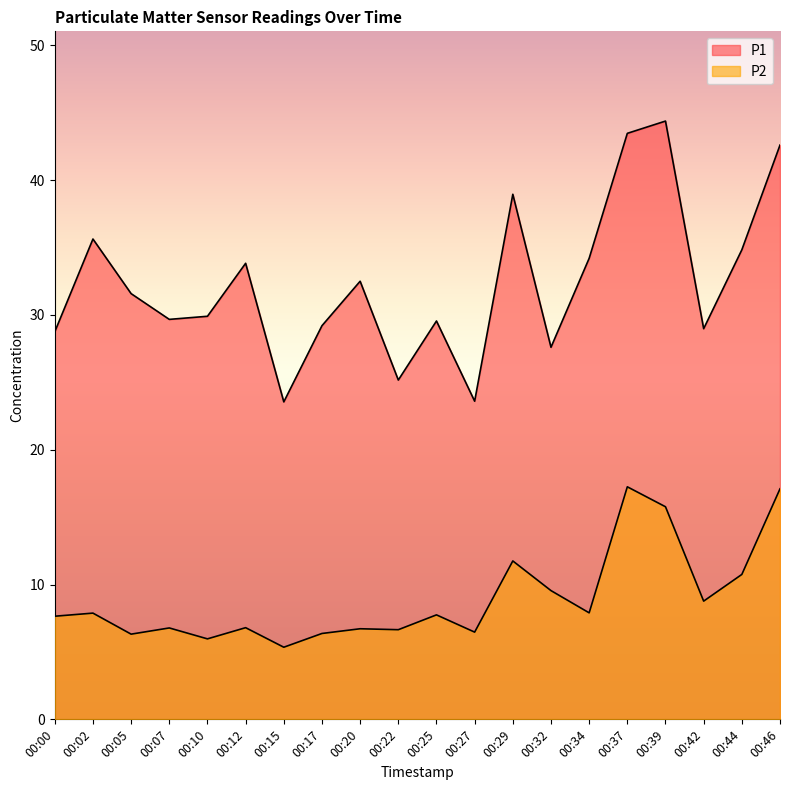

Reading left to right, transcribe all the data shown in this chart.

P1: 28.8	35.6	31.6	29.7	29.9	33.8	23.6	29.2	32.5	25.2	29.6	23.6	39.0	27.6	34.2	43.5	44.4	29.0	34.8	42.6
P2: 7.7	7.9	6.3	6.8	6.0	6.8	5.3	6.4	6.7	6.7	7.8	6.5	11.8	9.6	7.9	17.2	15.8	8.8	10.8	17.1